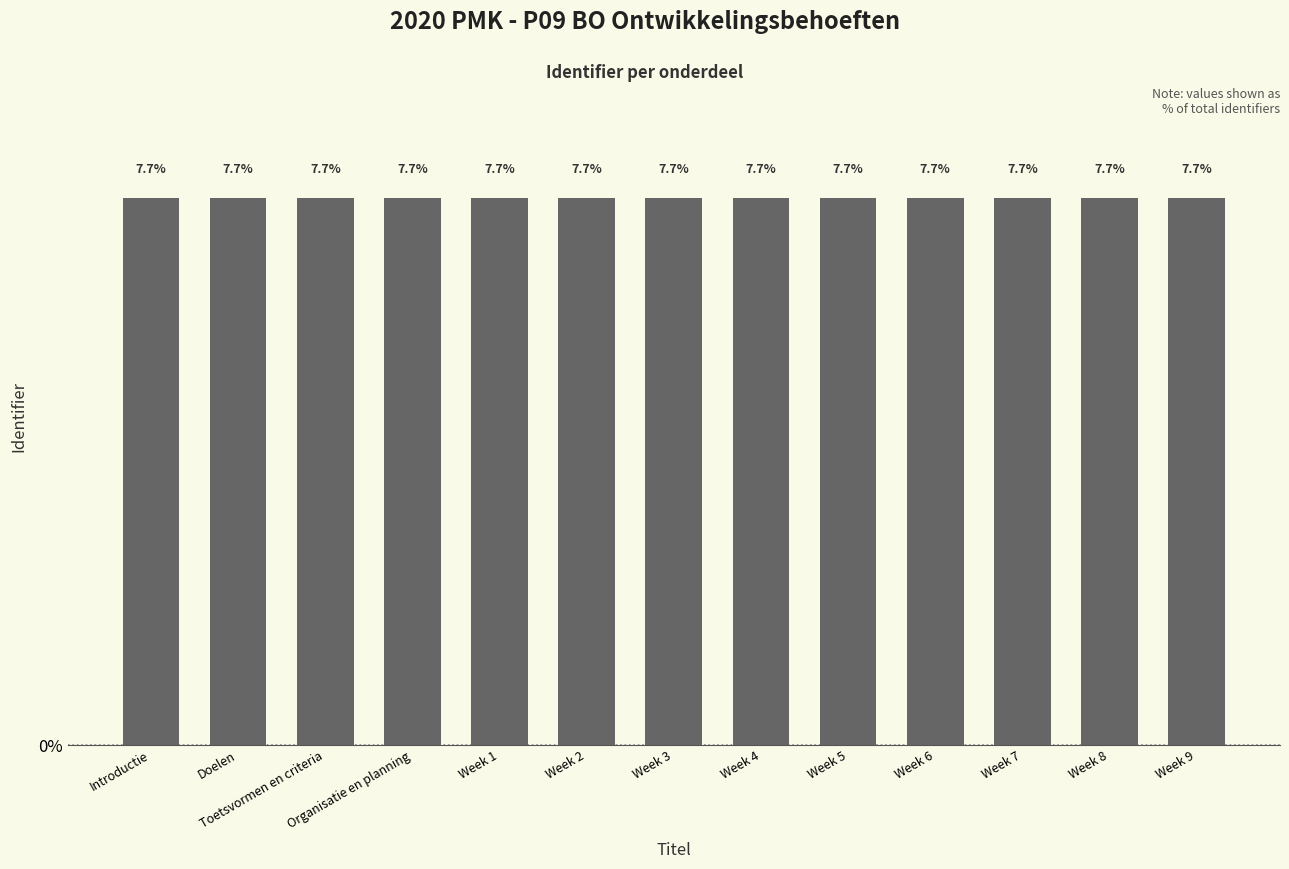

The chart shows a value of 4.4 at Week 7. True or false?

False